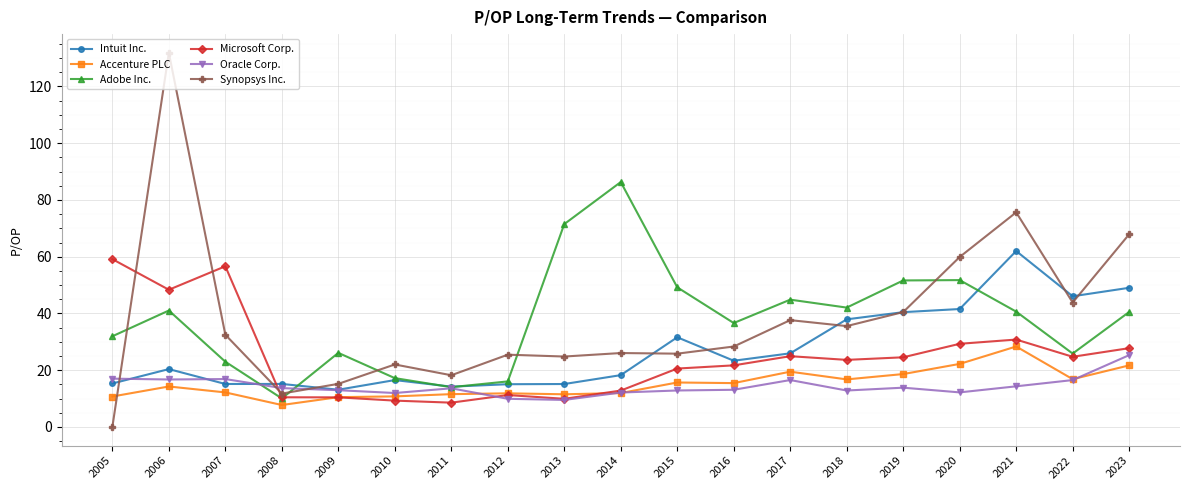

Is it true that Synopsys Inc. equals 0.0 at 2005?

True